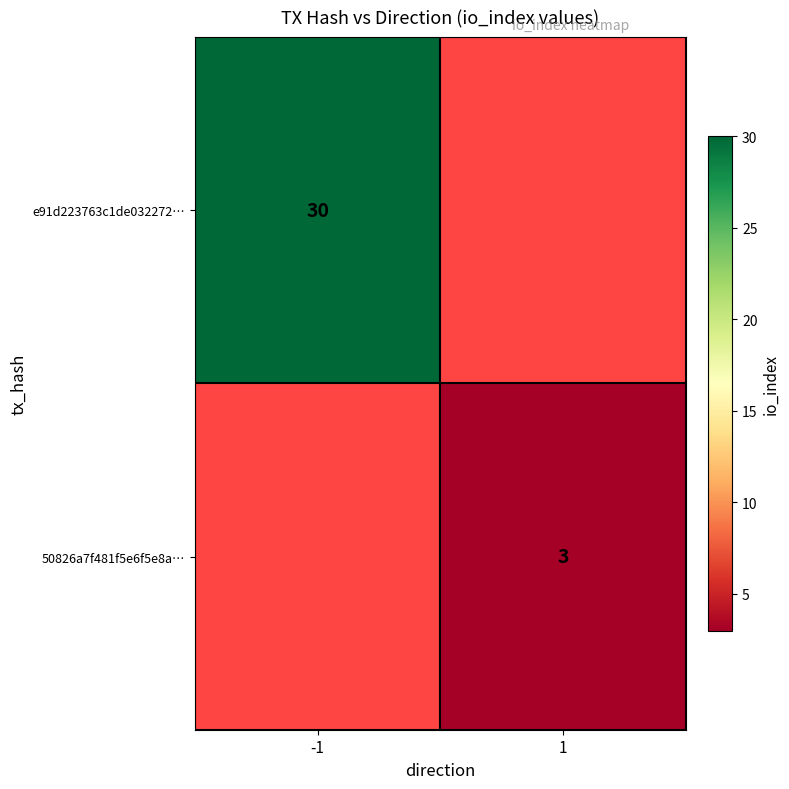

At how many categories does at least one series exceed 21?

1